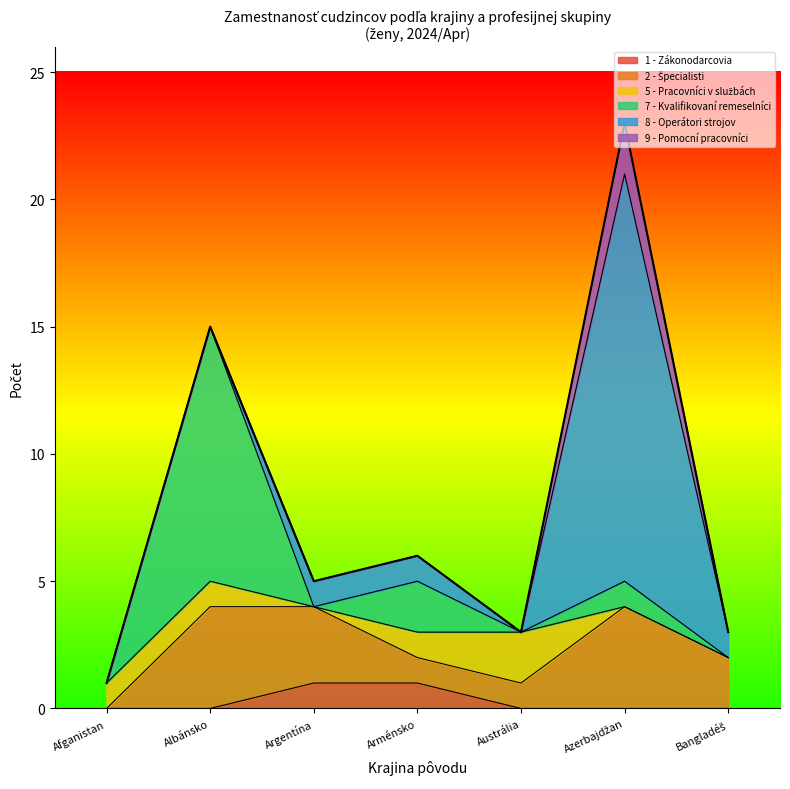

What is the total value across all series at Arménsko?

6